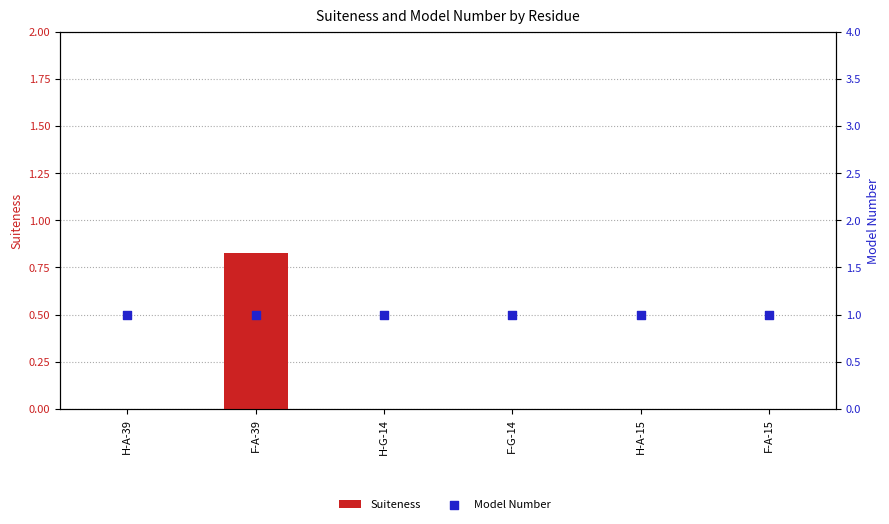

Is the value of Suiteness at F-A-15 greater than the value of Model Number at H-A-39?

No